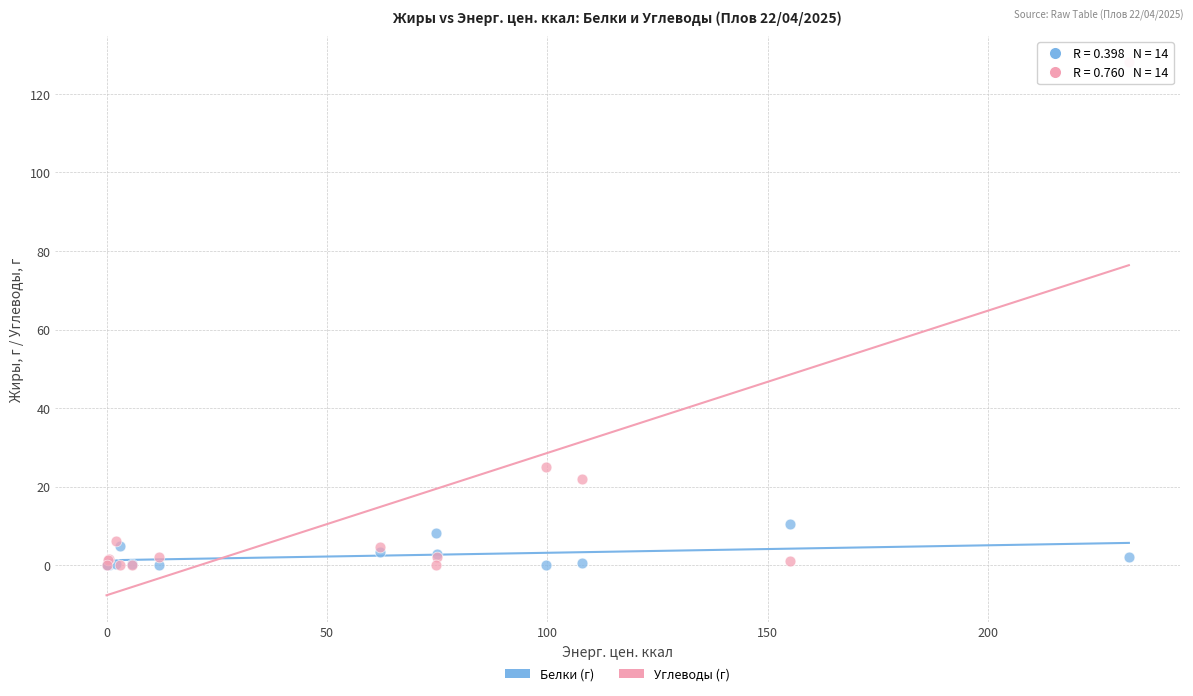

Which series has the widest spread of Y values?

Углеводы (г)